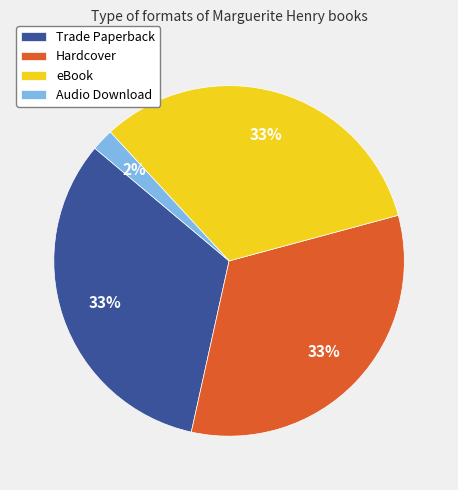

Which category has the smallest portion of the pie?

Audio Download